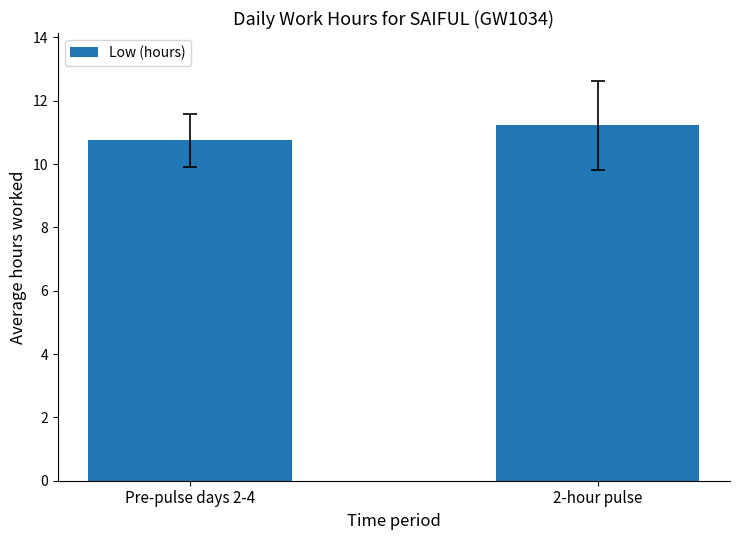

At which category does the chart reach its peak across all series?

2-hour pulse